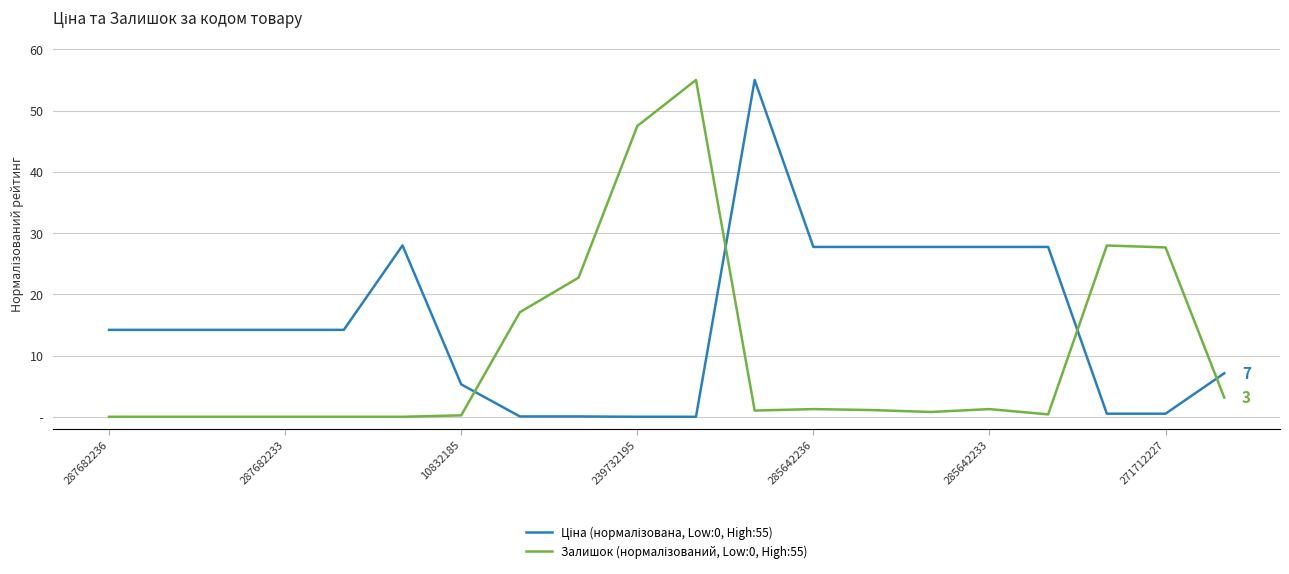

Does the chart have visible grid lines?

Yes